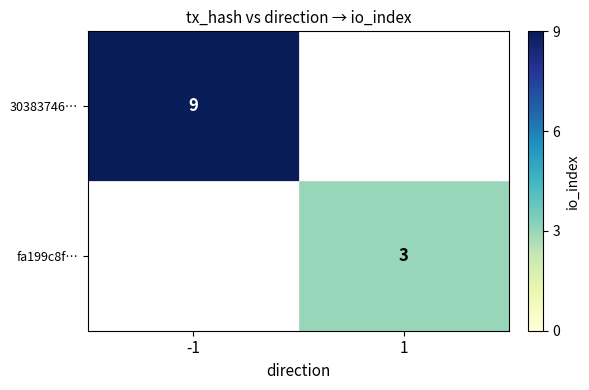

True or false: 30383746… has a value of 5 at -1.

False